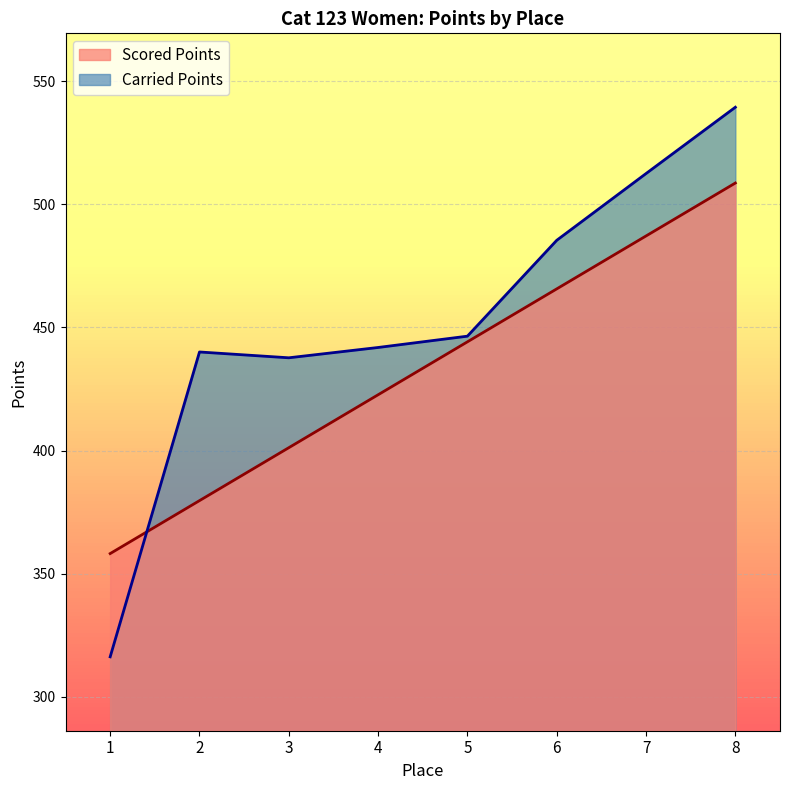

True or false: Scored Points has more than 2 points higher than both neighbors.

False